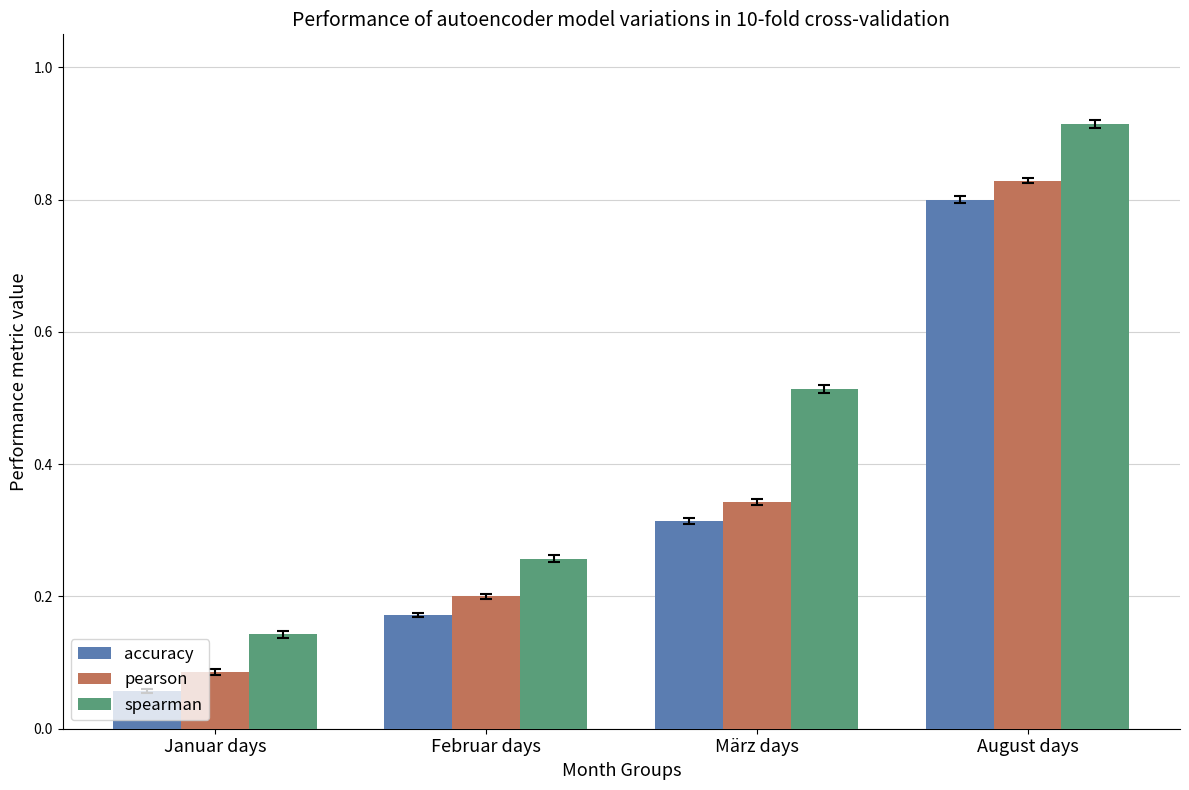

What is the sum of the spearman values at März days and August days?

1.4